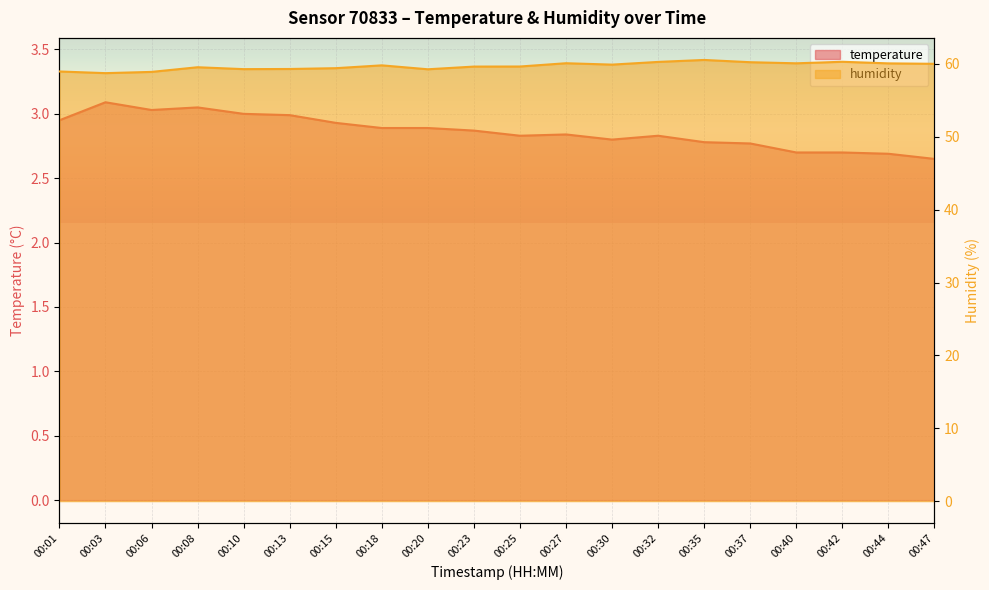

At which label is humidity closest to 59?

00:01